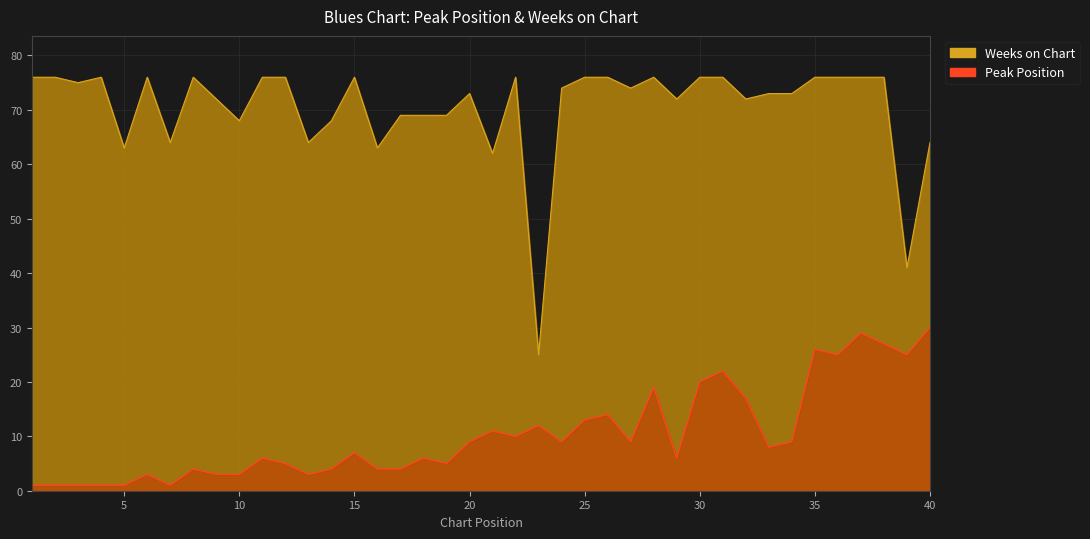

What is the difference between the second highest and second lowest values in the Weeks on Chart series?

35